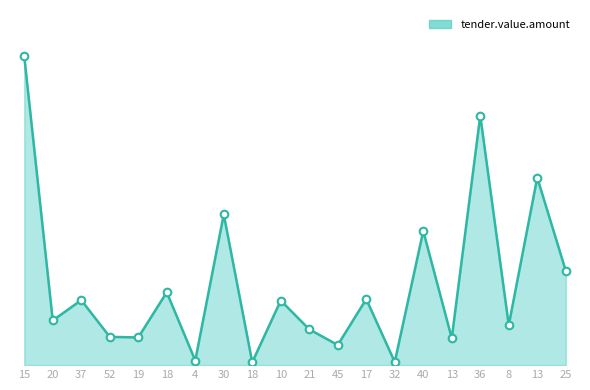

What is the change in value from 30 to 18?

-8180.3